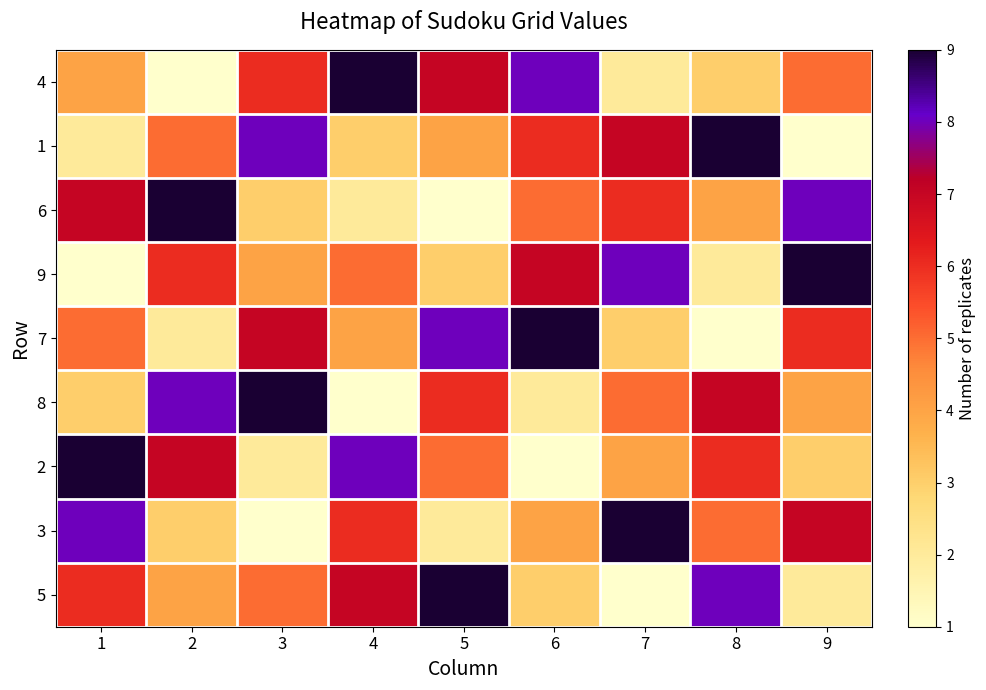

Rank the series at 5 from lowest to highest value.

6, 3, 9, 1, 2, 8, 4, 7, 5